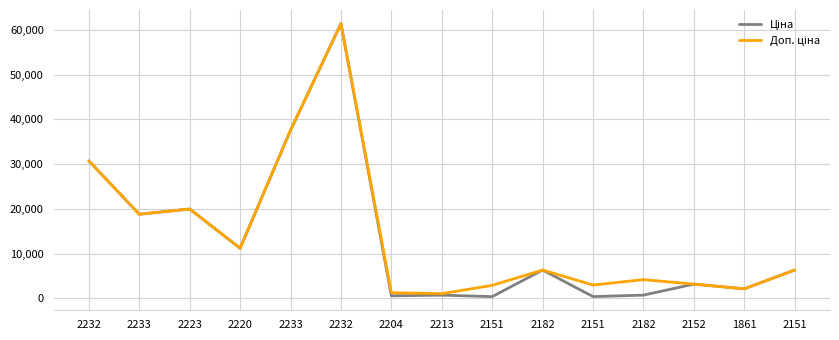

How many lines are shown in the chart?

2